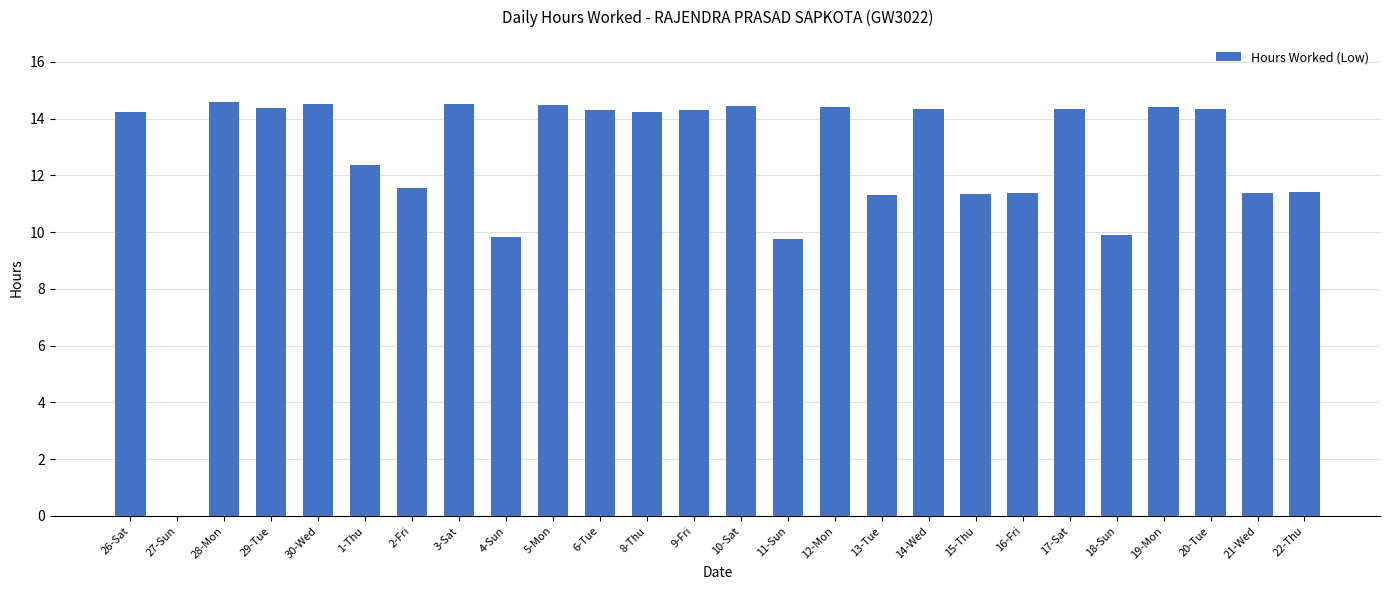

What is the ratio of the value at 10-Sat to the value at 28-Mon?

1.0